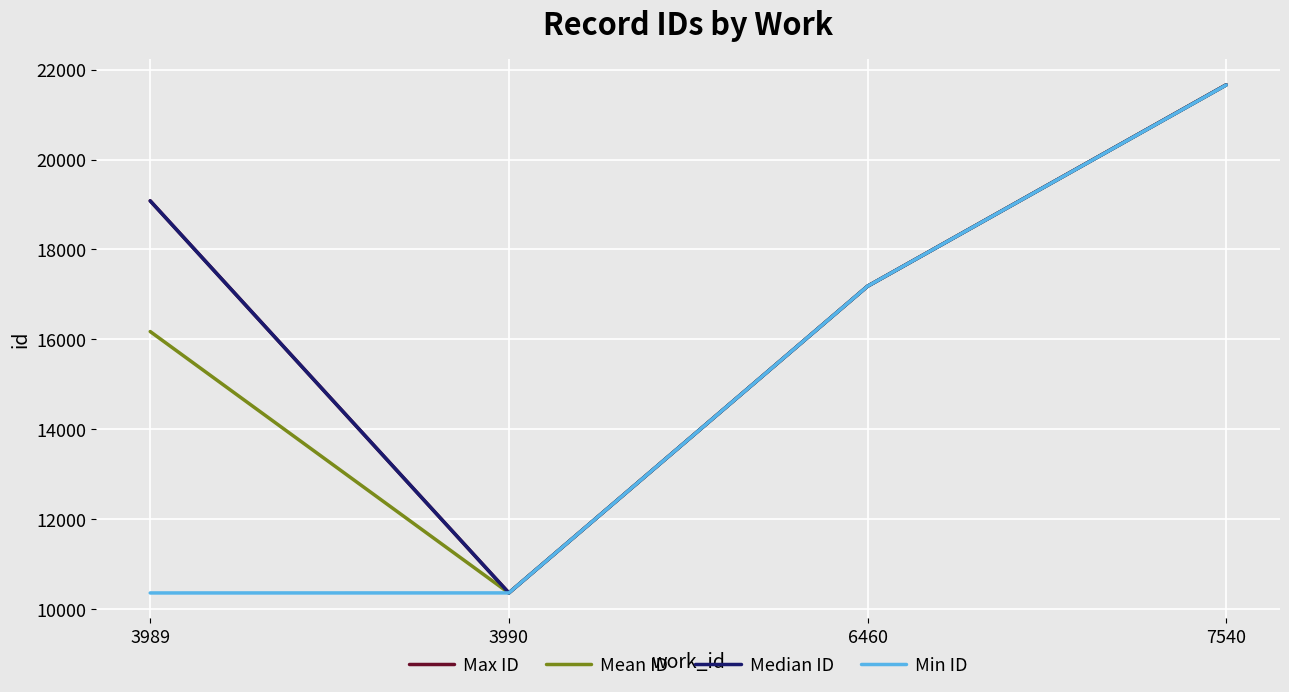

What is the greatest value displayed?

21662.0